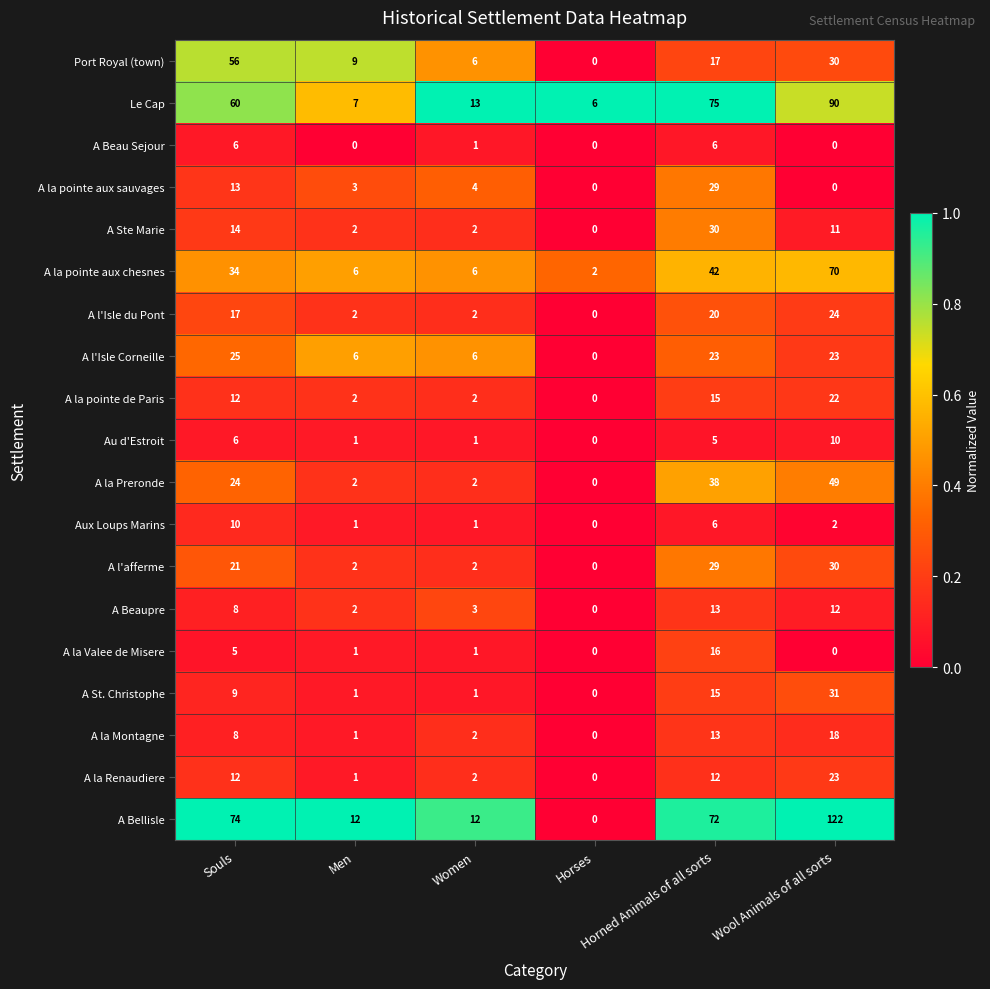

How many values in the A la pointe aux chesnes series are below 34?

3